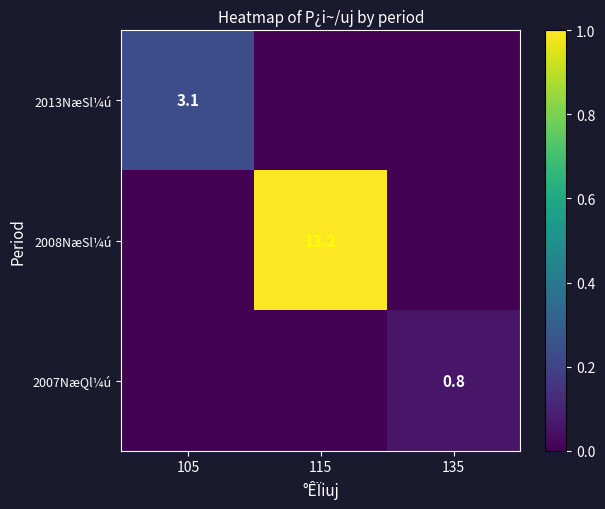

The 2013NæSl¼ú series shows 1.8 at 105. True or false?

False